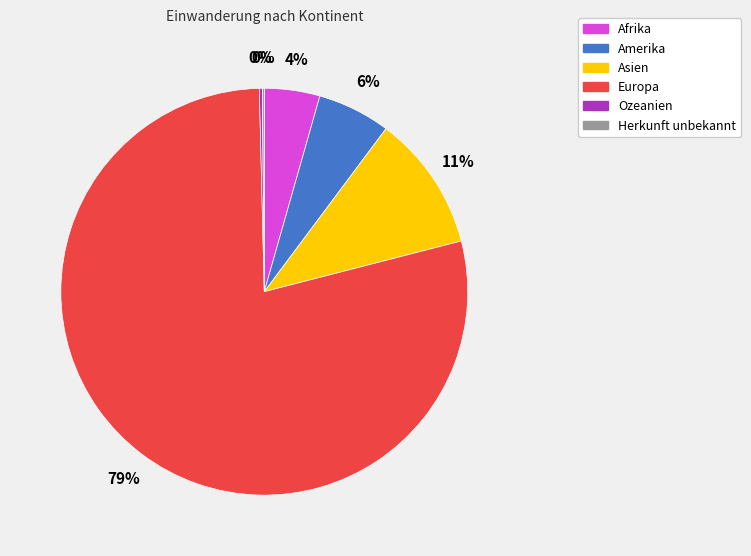

To the nearest percent, what is the difference between the Amerika and Europa slice percentages?

73%